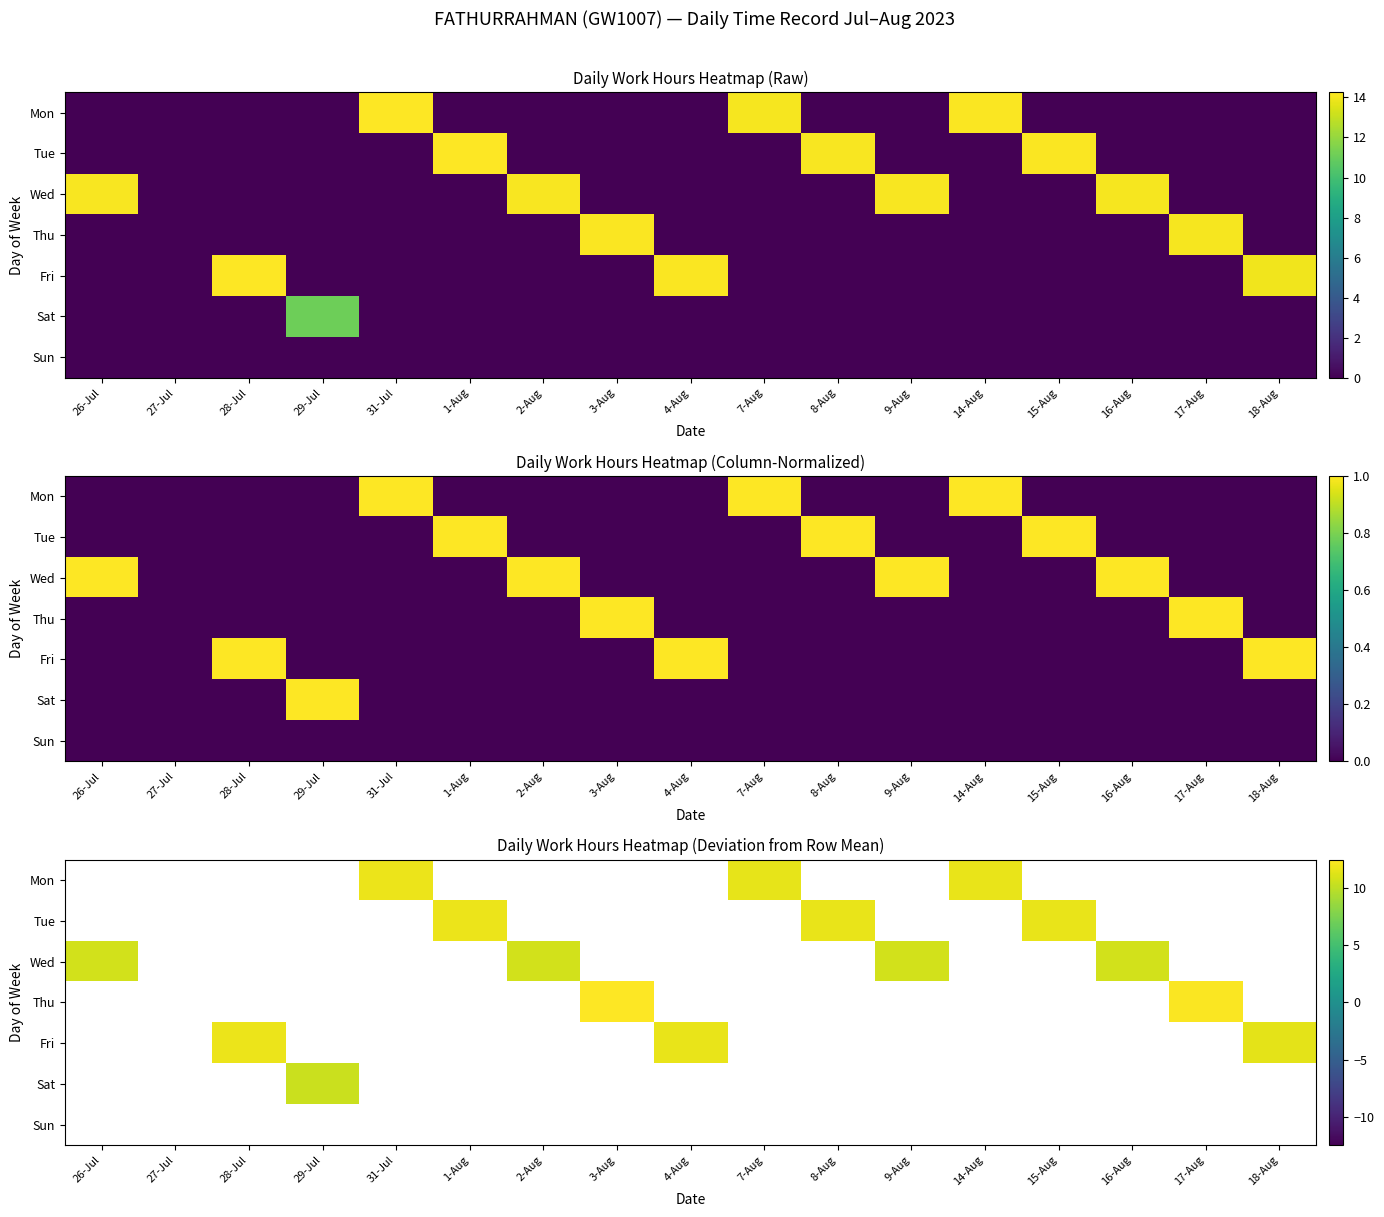

At 8-Aug, list the series in order from smallest to largest.

Mon, Tue, Wed, Thu, Fri, Sat, Sun